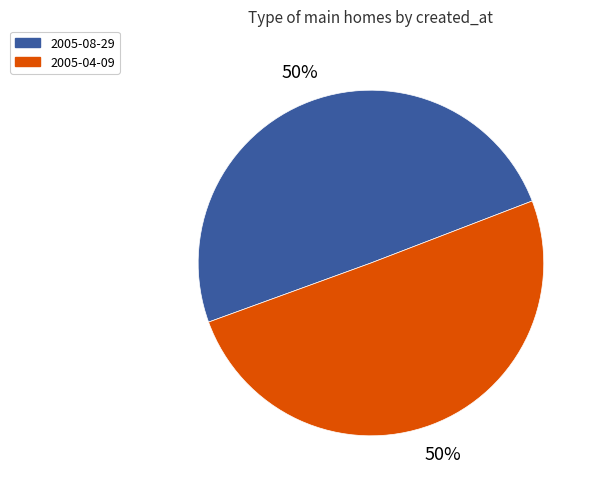

To the nearest percent, what portion does 2005-04-09 represent?

50%